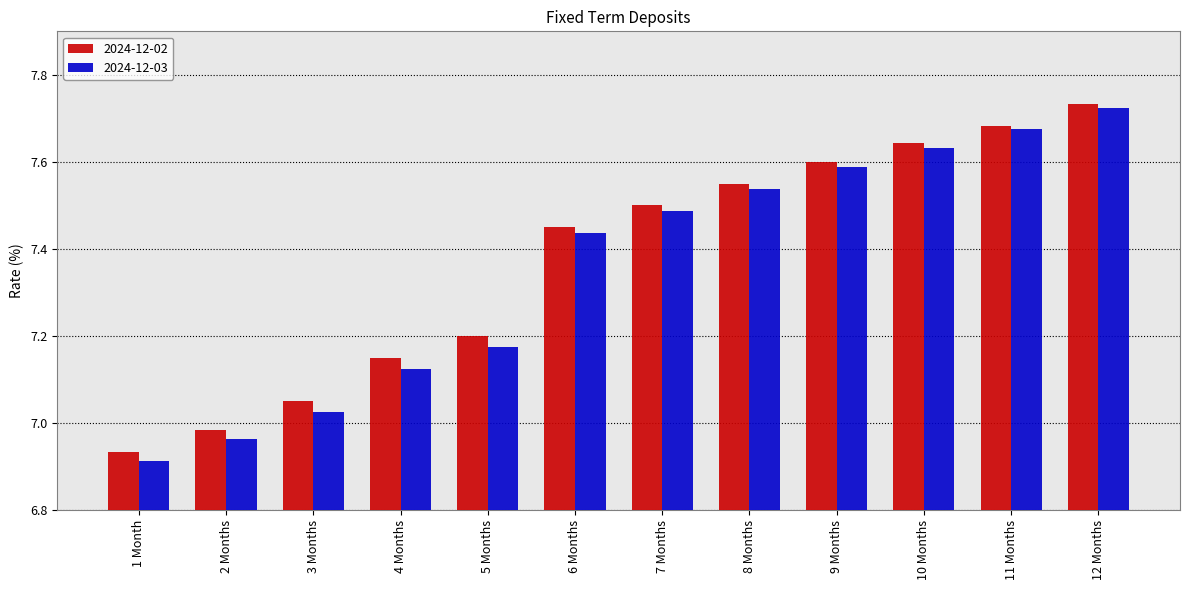

What is the label of the 7th bar from the left?

7 Months